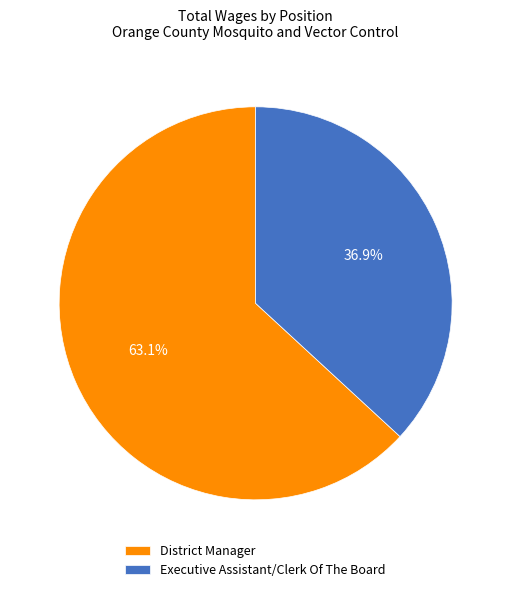

To the nearest percent, what portion does Executive Assistant/Clerk Of The Board represent?

37%